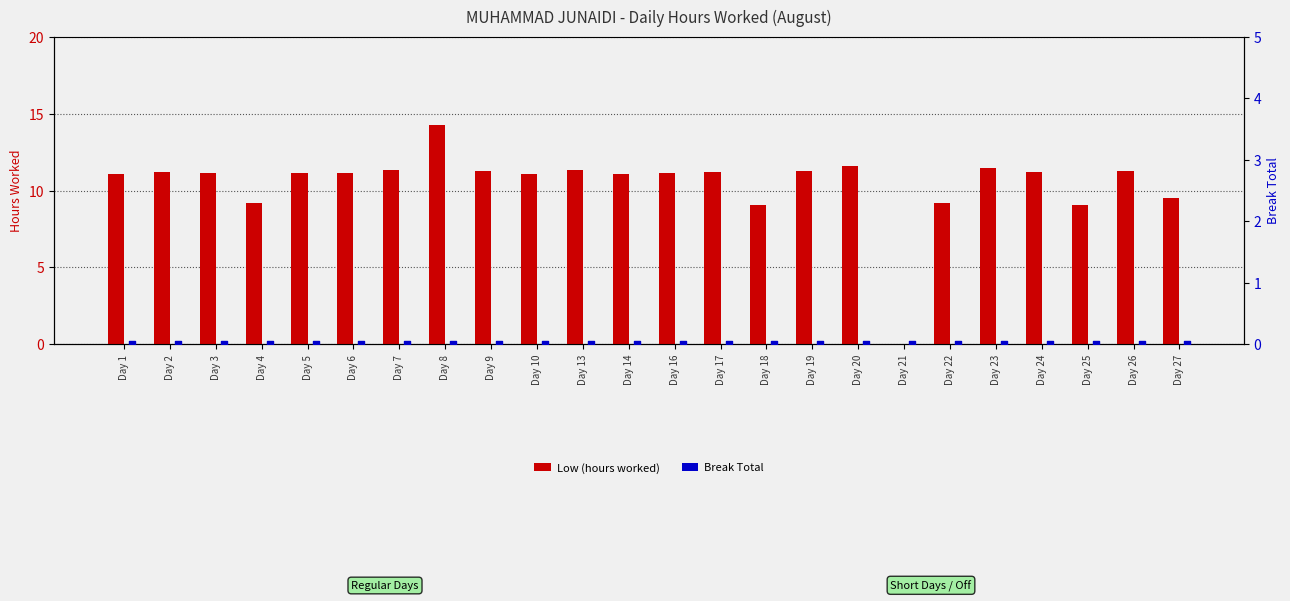

At which category is the sum across all series the highest?

Day 8